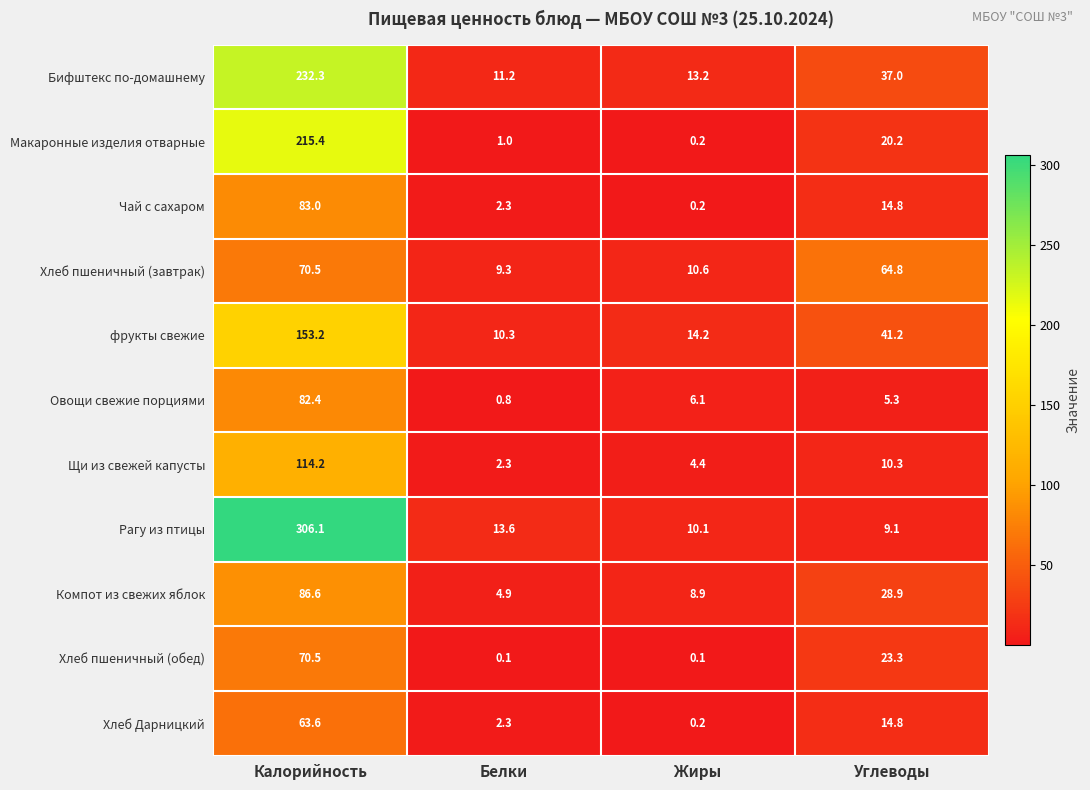

The Хлеб Дарницкий series shows 2.3 at Белки. True or false?

True